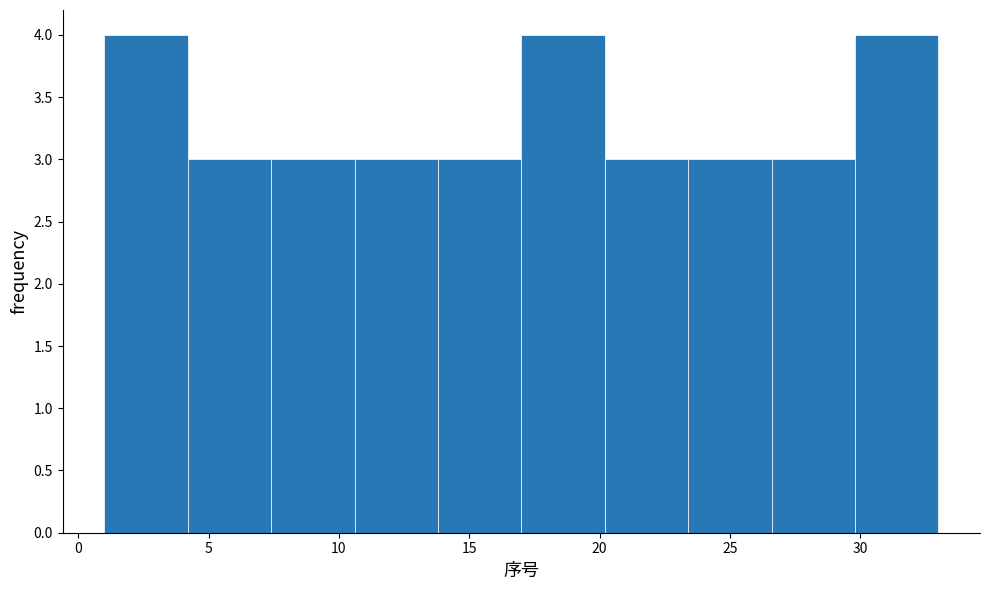

Reading left to right, list every bar in this chart as the range it spans on the x-axis followed by its height. Neither the bar edges nor the heights are printed on the chart, so give them approximately, as read against the axes.

1.0 to 4.2: 4
4.2 to 7.4: 3
7.4 to 10.6: 3
10.6 to 13.8: 3
13.8 to 17.0: 3
17.0 to 20.2: 4
20.2 to 23.4: 3
23.4 to 26.6: 3
26.6 to 29.8: 3
29.8 to 33.0: 4